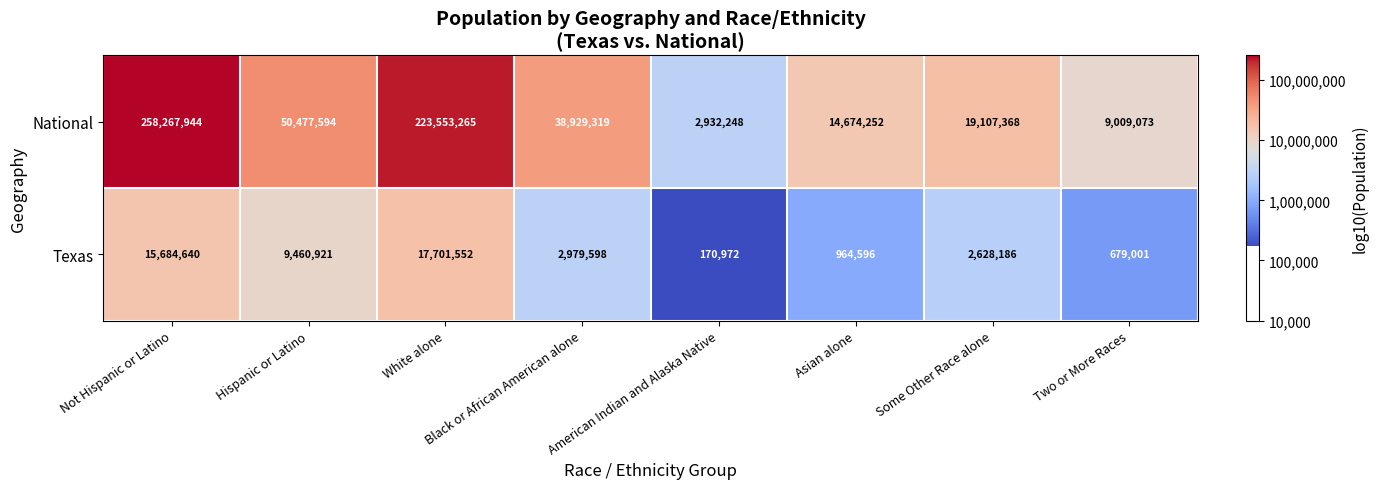

Between American Indian and Alaska Native and Some Other Race alone, which series saw the biggest shift?

National